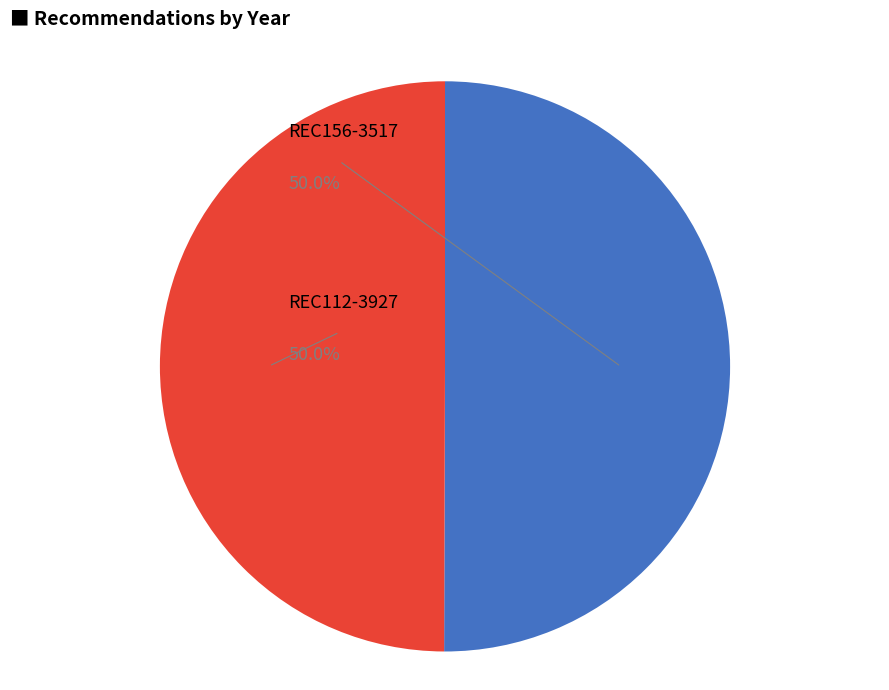

The REC112-3927 slice represents 50% of the pie. True or false?

True